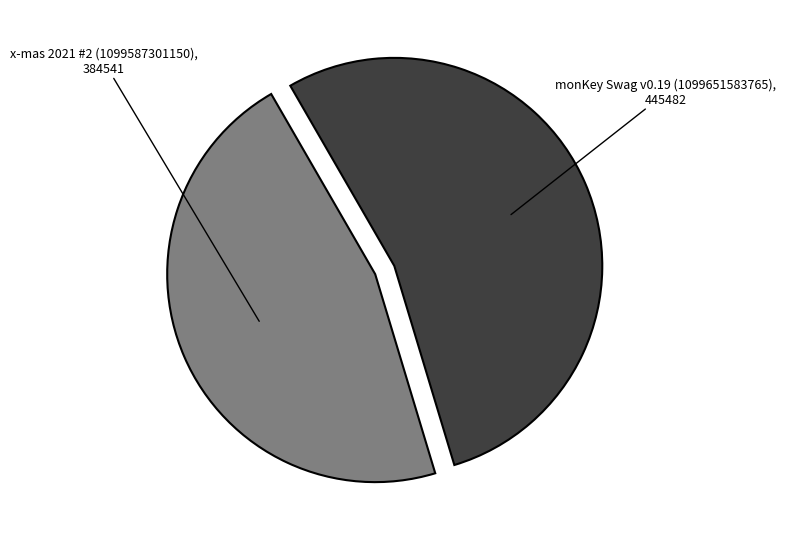

Rank the categories by value from lowest to highest.

x-mas 2021 #2 (1099587301150), monKey Swag v0.19 (1099651583765)